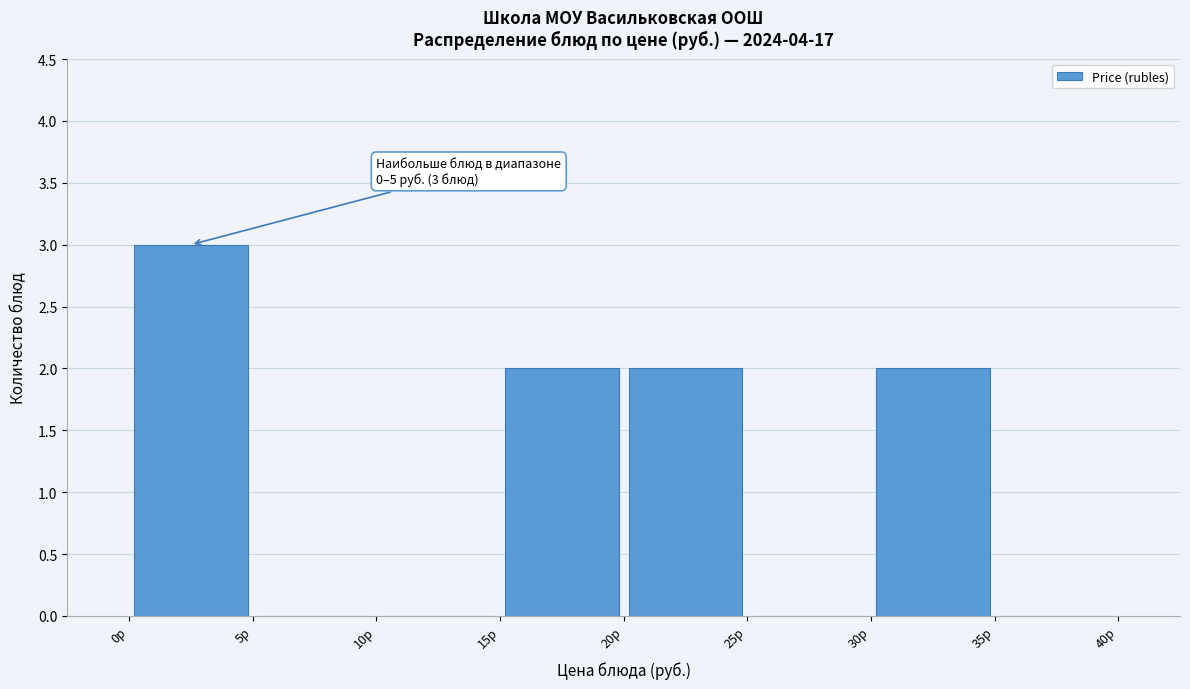

Which range on the x-axis has the tallest bar?

0 to 5